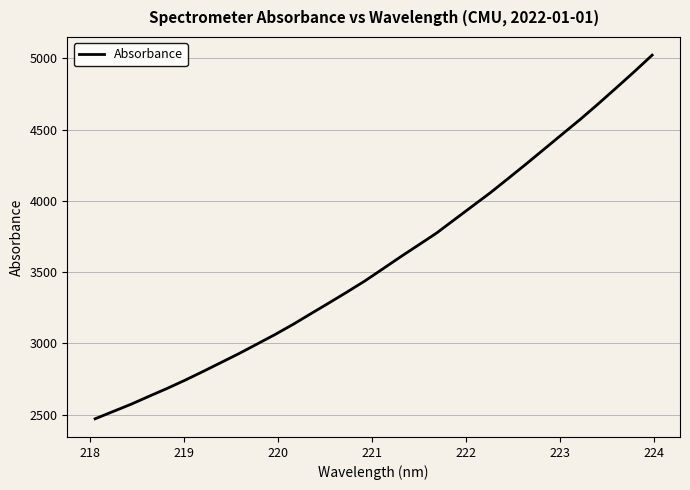

What is the maximum value shown in the chart?

5021.4